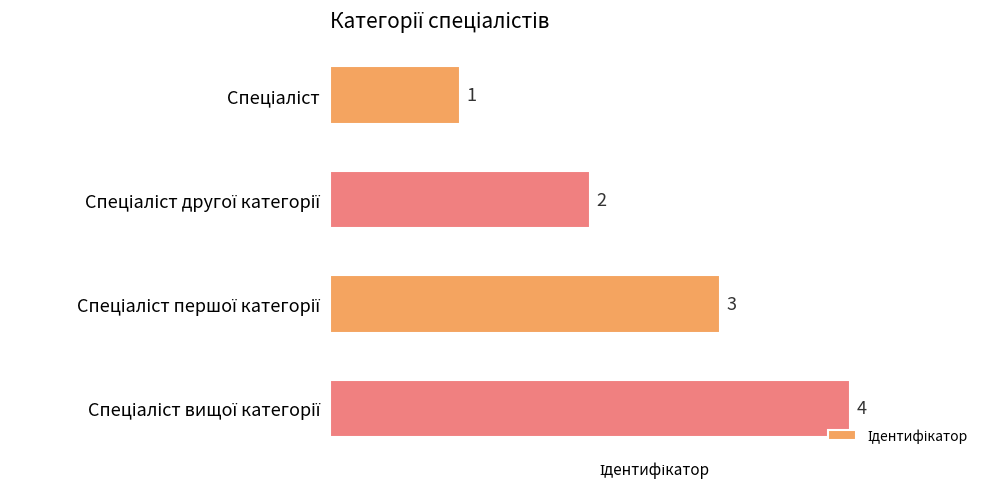

How many values are between 2 and 4?

3